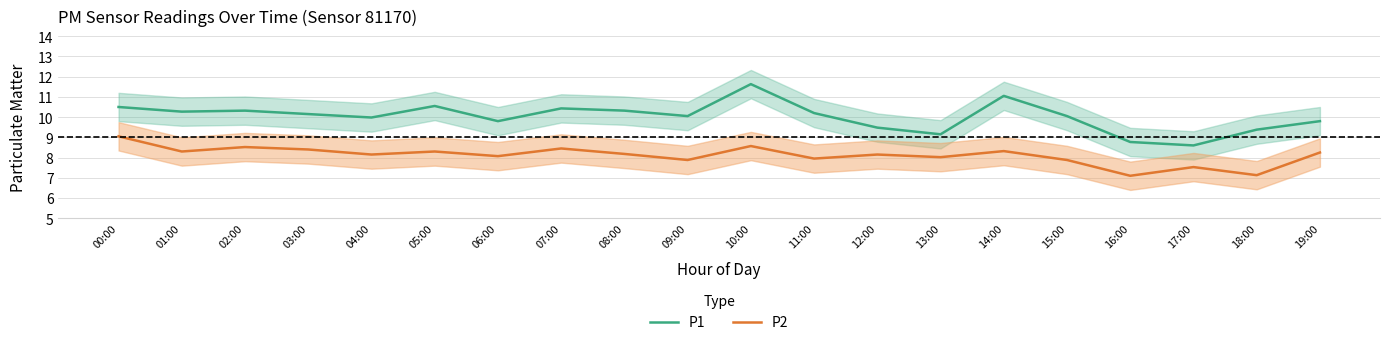

Reading left to right, what are all the values shown in this chart?

P1: 10.5	10.3	10.3	10.2	10.0	10.6	9.8	10.4	10.3	10.1	11.6	10.2	9.5	9.2	11.1	10.1	8.8	8.6	9.4	9.8
P2: 9.1	8.3	8.5	8.4	8.2	8.3	8.1	8.4	8.2	7.9	8.6	8.0	8.2	8.0	8.3	7.9	7.1	7.5	7.1	8.2